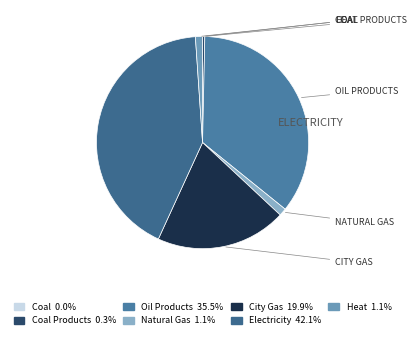

Does any single category account for the majority?

No